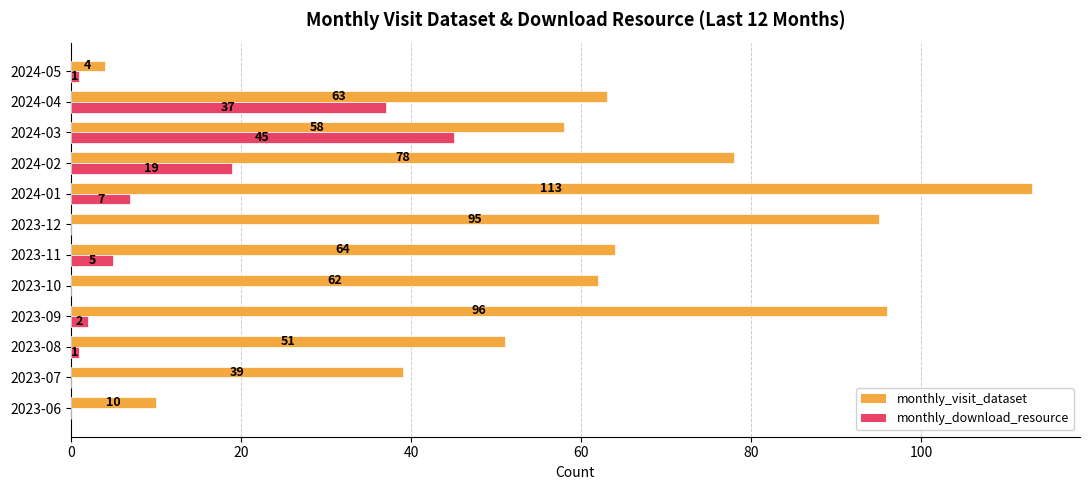

Which series changed the most between 2024-01 and 2024-03?

monthly_visit_dataset